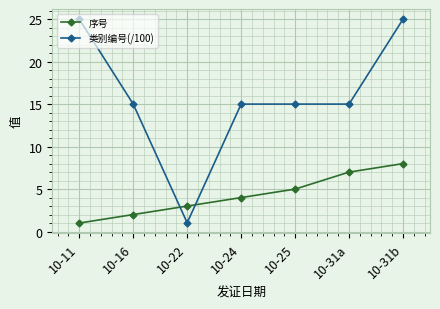

What is the label of the 4th point from the left?

10-24